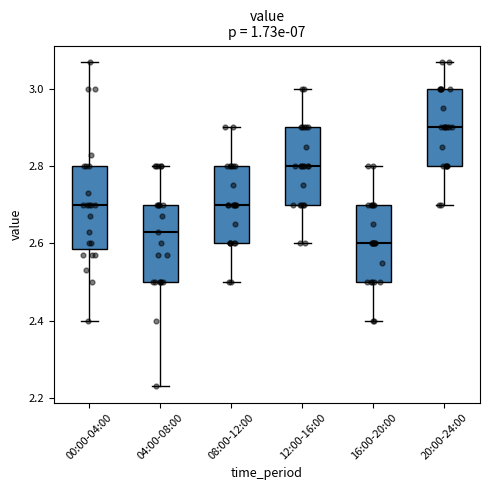

Reading left to right, transcribe this box plot: for each box, give where its median line is, the range the box spans, and where its two whiskers end, as read against the y-axis. The values are not printed on the chart, so give them approximately, as read against the axis.

00:00-04:00: median 2.70, box 2.58 to 2.80, whiskers 2.40 to 3.08
04:00-08:00: median 2.64, box 2.50 to 2.70, whiskers 2.24 to 2.80
08:00-12:00: median 2.70, box 2.60 to 2.80, whiskers 2.50 to 2.90
12:00-16:00: median 2.80, box 2.70 to 2.90, whiskers 2.60 to 3.00
16:00-20:00: median 2.60, box 2.50 to 2.70, whiskers 2.40 to 2.80
20:00-24:00: median 2.90, box 2.80 to 3.00, whiskers 2.70 to 3.08